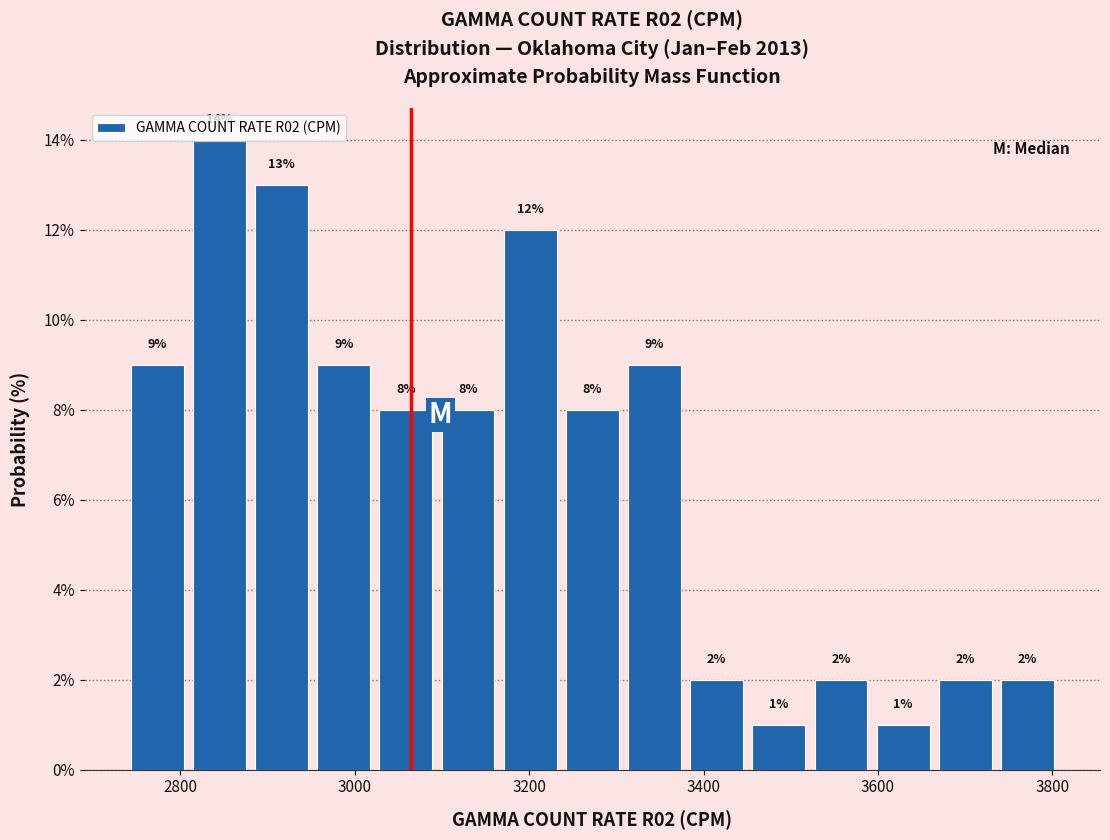

Read against the x-axis, roughly where is the centre of the tallest bar?

2840